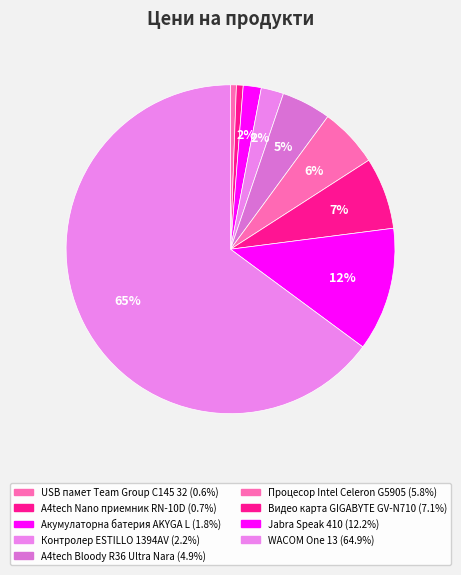

Does any single category account for the majority?

Yes